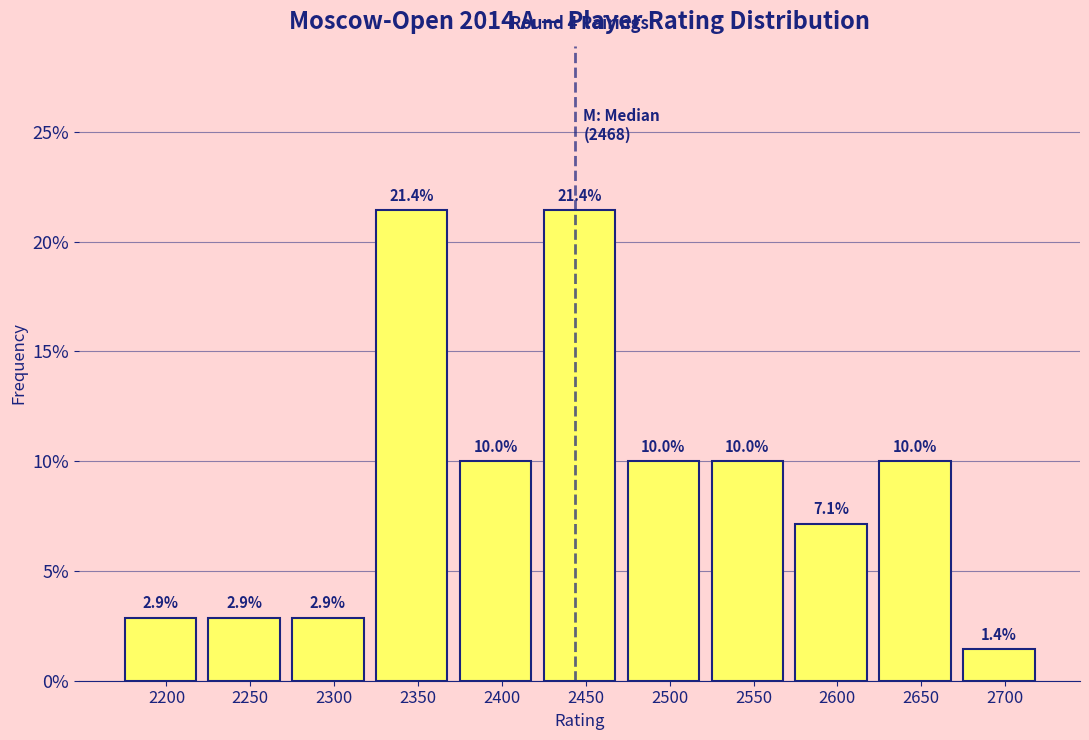

Does the chart contain any negative values?

No